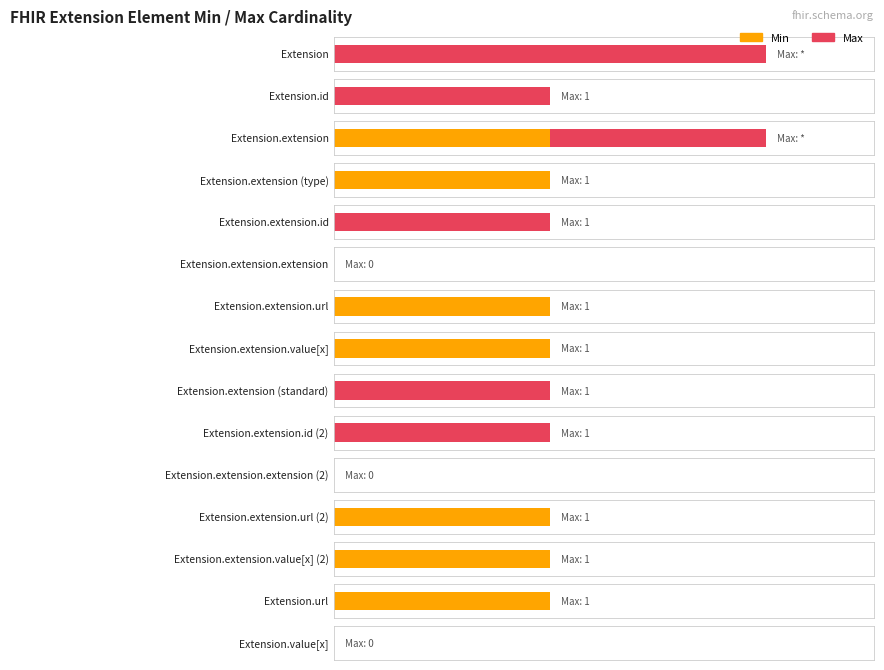

How many groups of bars are there?

15